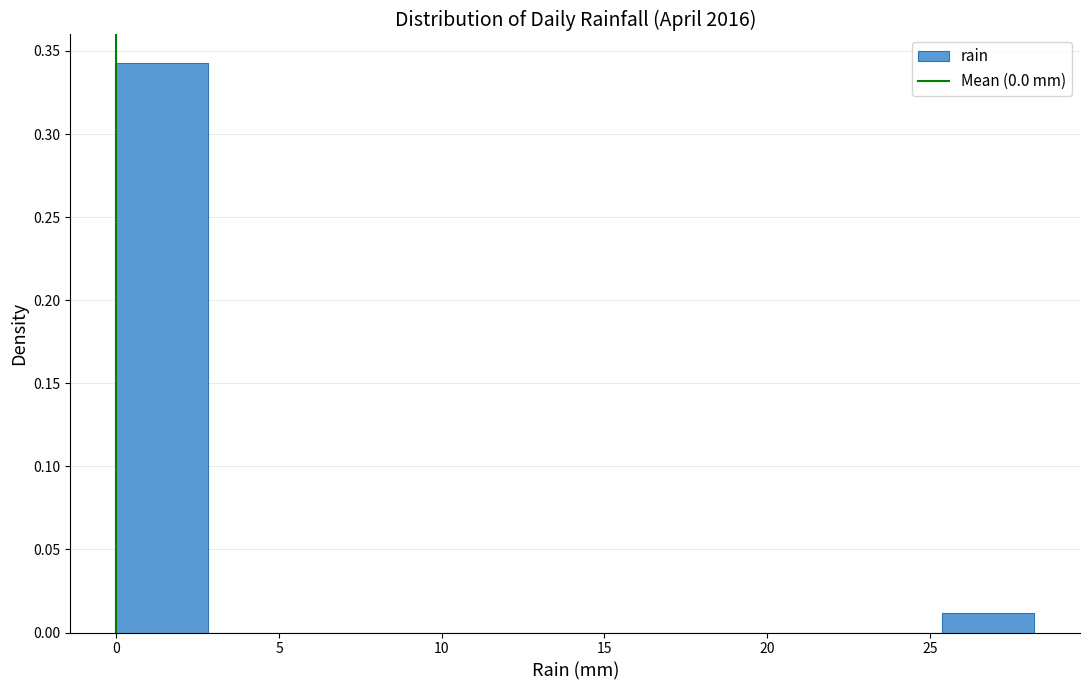

Reading left to right, list every bar in this chart as the range it spans on the x-axis followed by its height. Neither the bar edges nor the heights are printed on the chart, so give them approximately, as read against the axes.

0.0 to 3.0: 0.345
3.0 to 5.5: 0
5.5 to 8.5: 0
8.5 to 11.5: 0
11.5 to 14.0: 0
14.0 to 17.0: 0
17.0 to 19.5: 0
19.5 to 22.5: 0
22.5 to 25.5: 0
25.5 to 28.0: 0.010